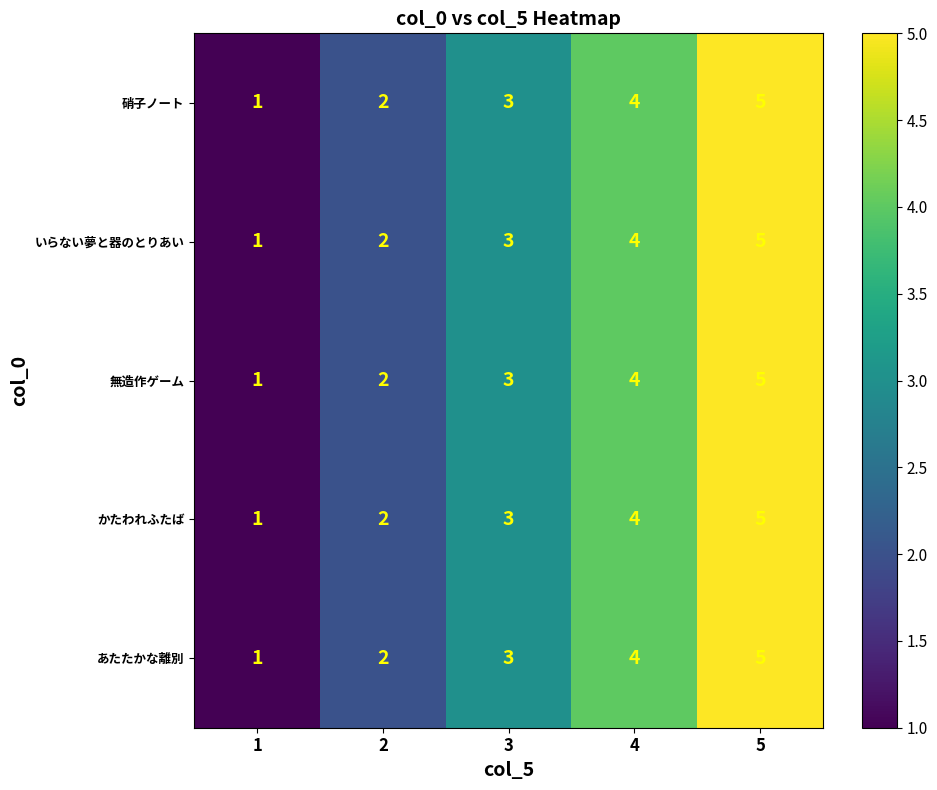

Count the かたわれふたば values in the range 2 to 4.

3